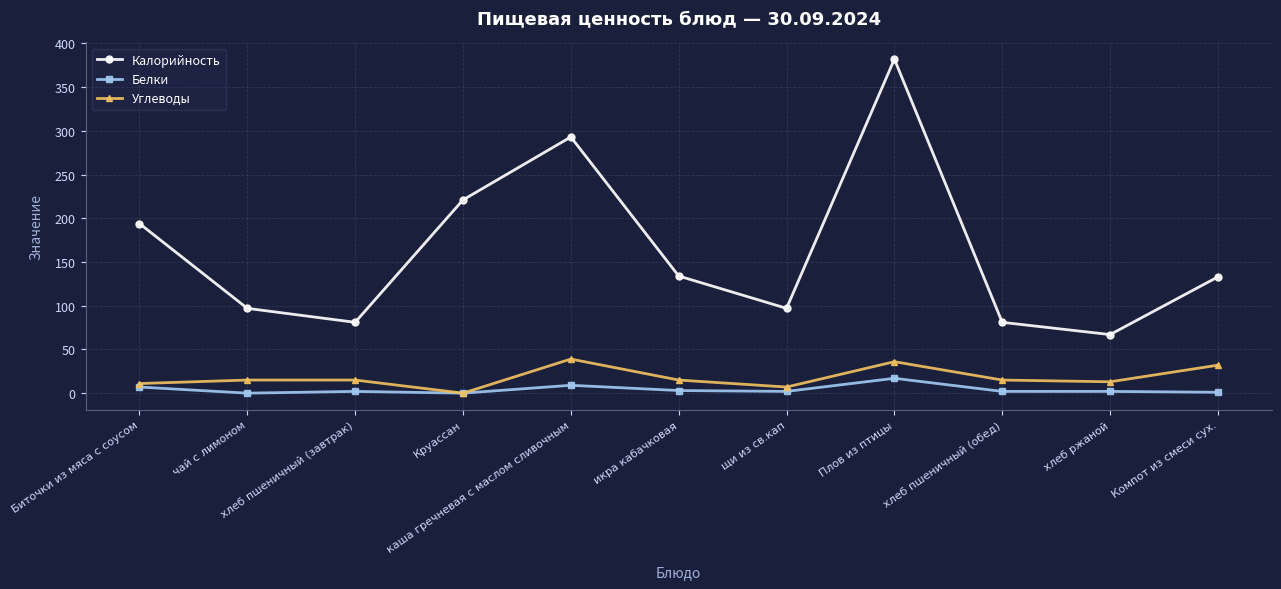

Which series has the widest spread of values?

Калорийность